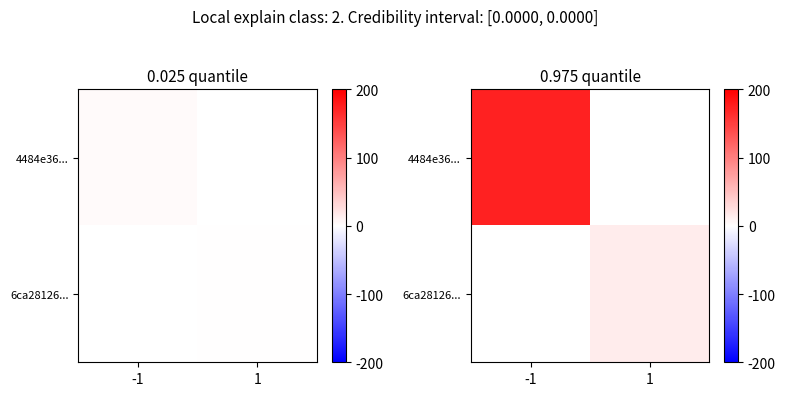

At which label is 4484e36... closest to 172?

-1